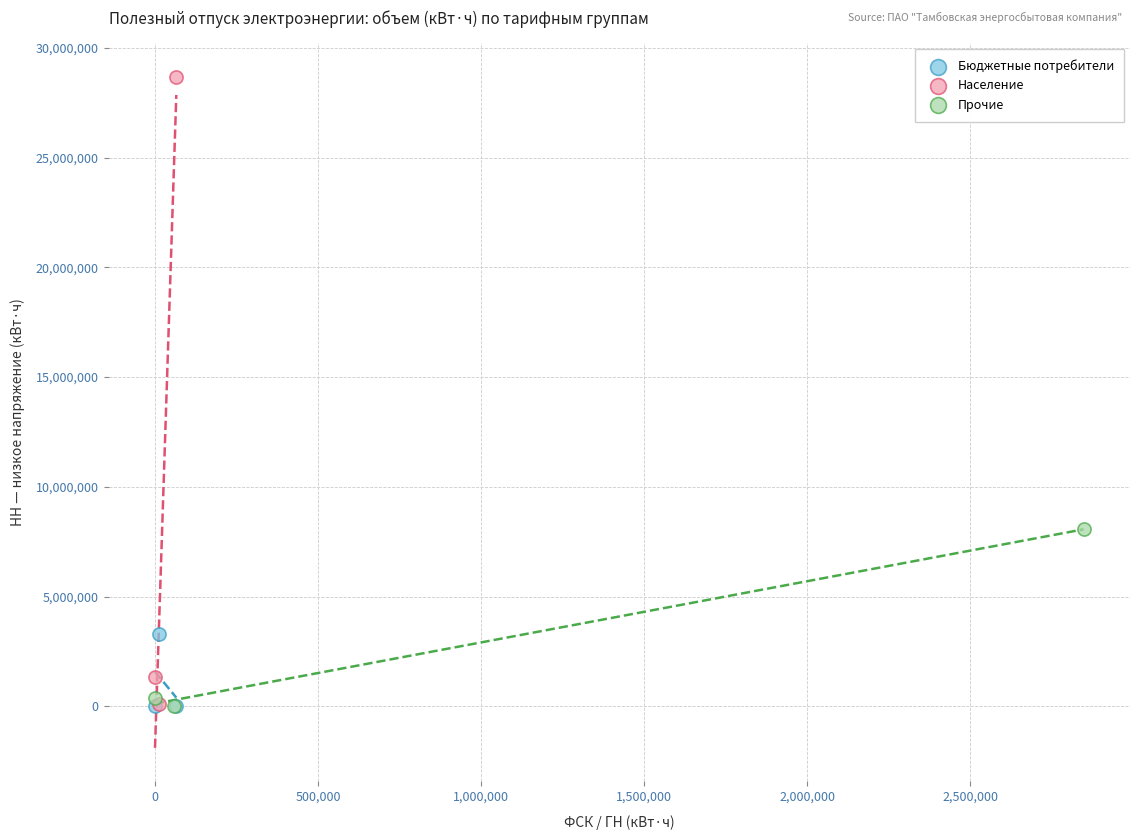

Which series contains the highest Y value?

Население